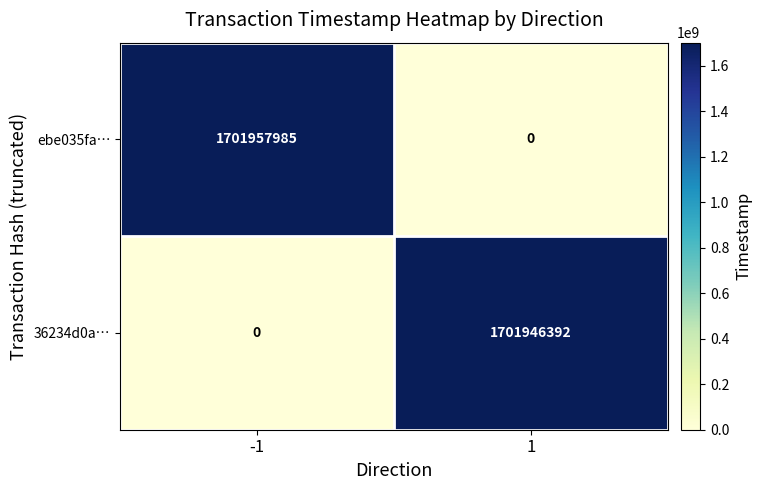

What is the difference between the 36234d0a… values at -1 and 1?

1701946392